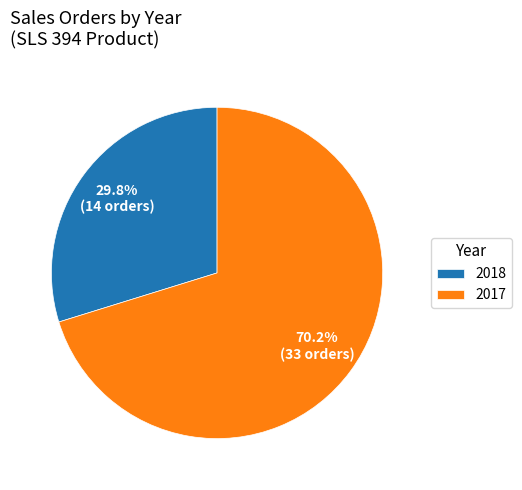

Which slice is the smallest?

2018